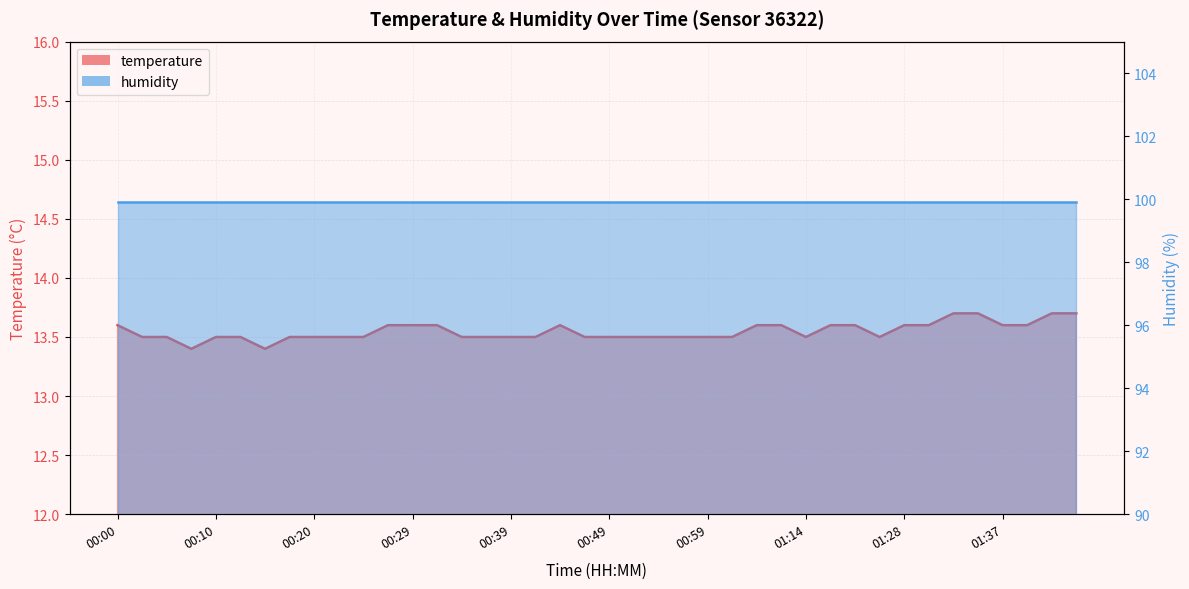

True or false: there are more than 2 points higher than both neighbors.

False